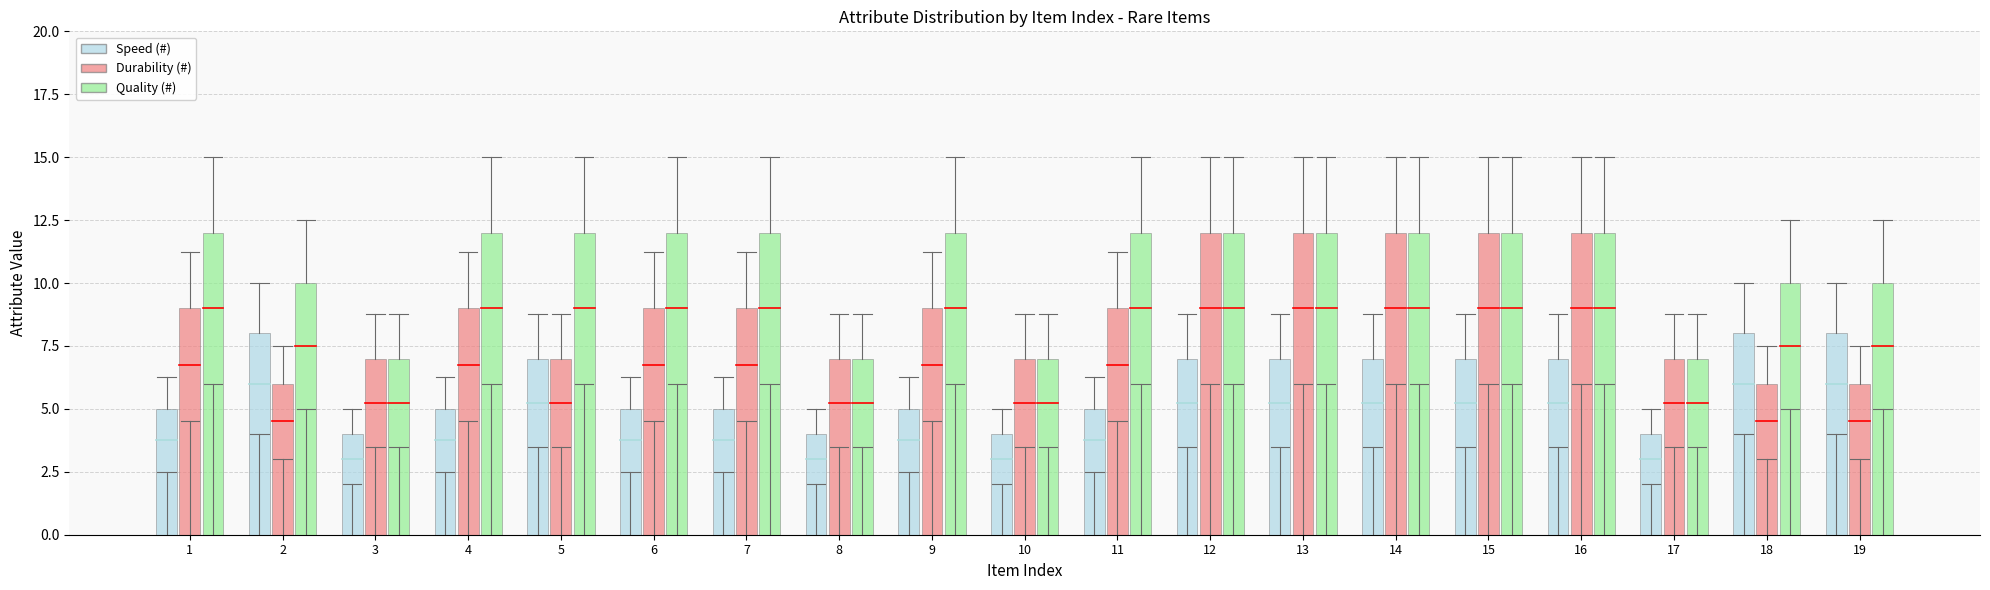

Which series has the largest total across all categories?

Quality (#)